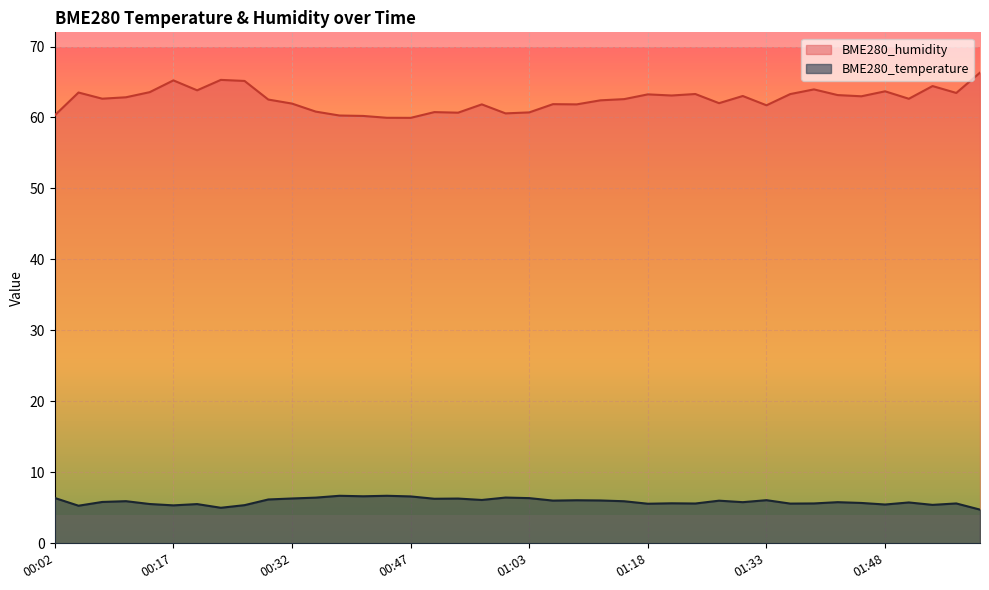

Rank the categories by BME280_humidity value from highest to lowest.

02:00, 00:23, 00:17, 00:26, 01:54, 01:39, 00:20, 01:48, 00:14, 00:05, 01:57, 01:24, 01:36, 01:18, 01:42, 01:21, 01:30, 01:45, 00:11, 00:08, 01:51, 01:15, 00:29, 01:12, 01:27, 00:32, 01:06, 00:56, 01:09, 01:33, 00:35, 00:50, 01:03, 00:53, 00:59, 00:02, 00:38, 00:41, 00:44, 00:47